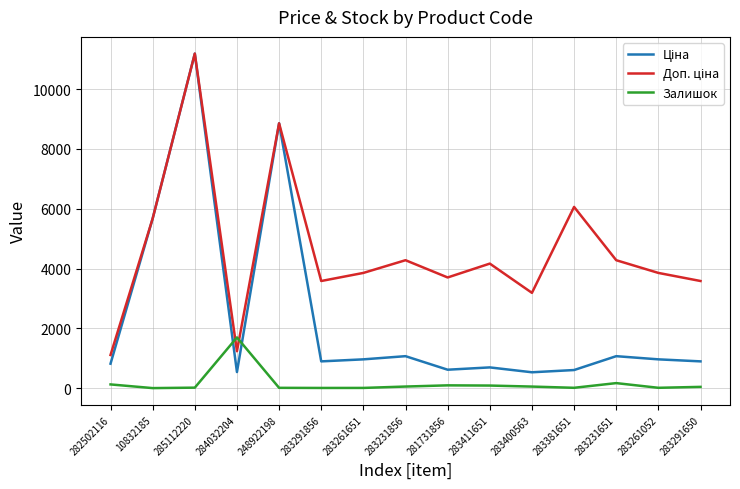

The Залишок series shows 54.0 at 283231856. True or false?

True